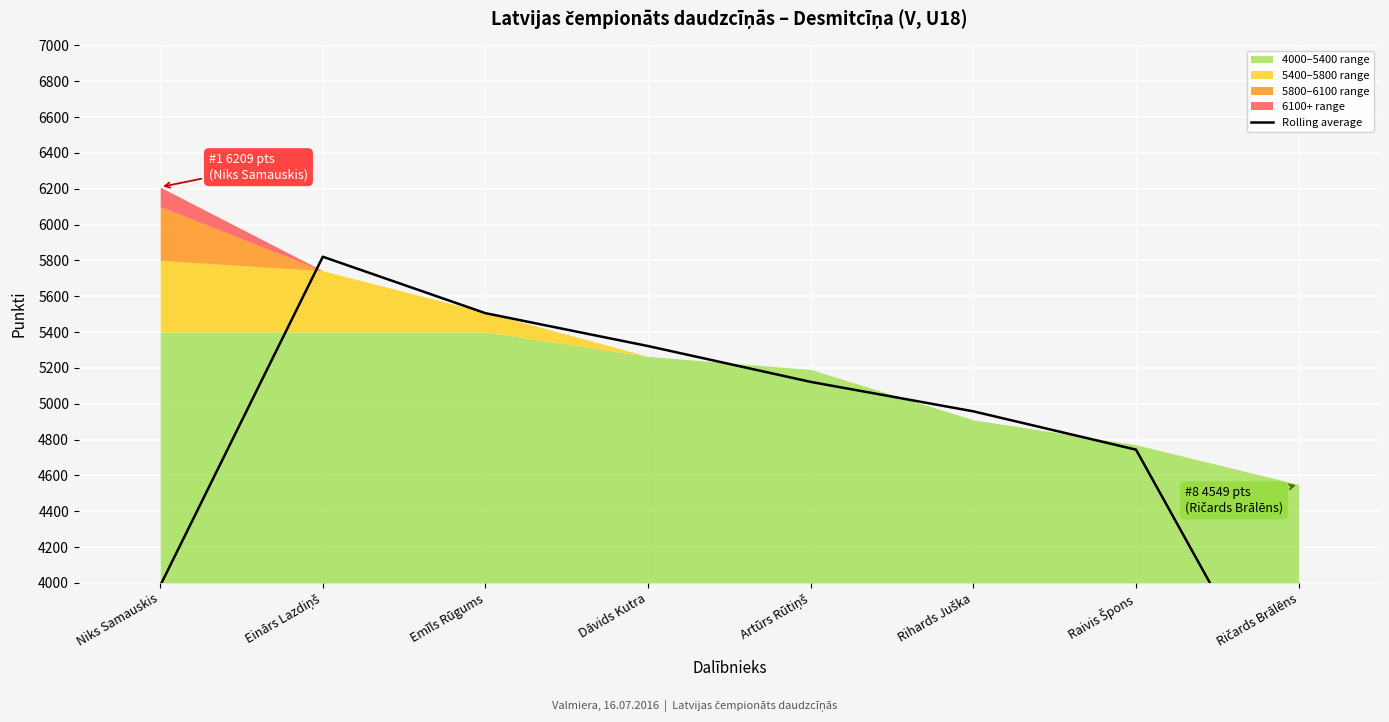

How many values are below 5121?

4